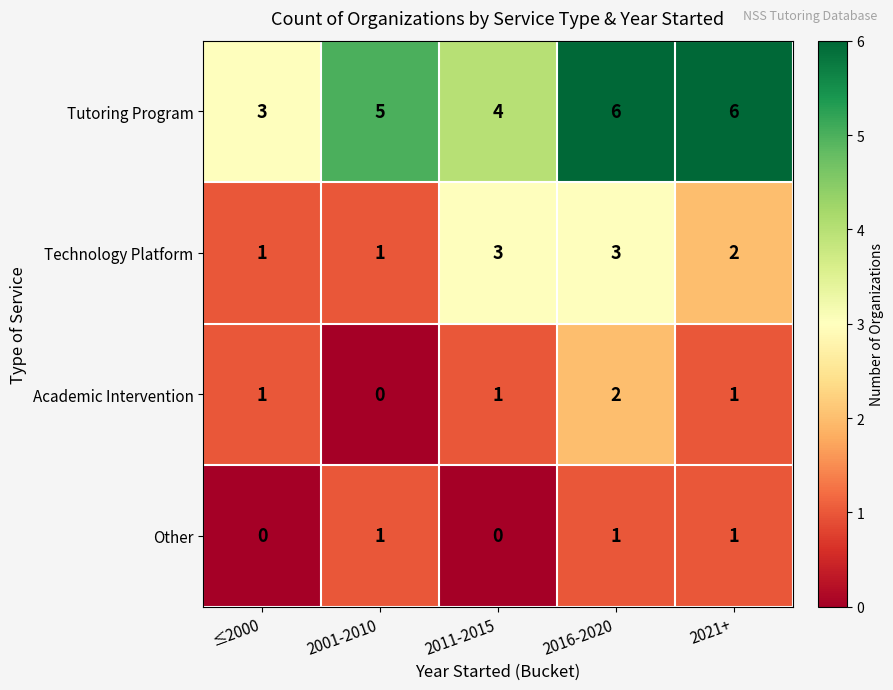

What is the total value across all series at 2001-2010?

7